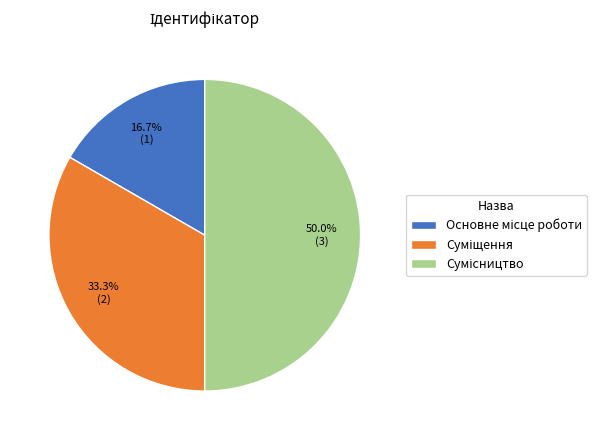

What is the ratio of the value at Основне місце роботи to the value at Сумісництво?

0.3